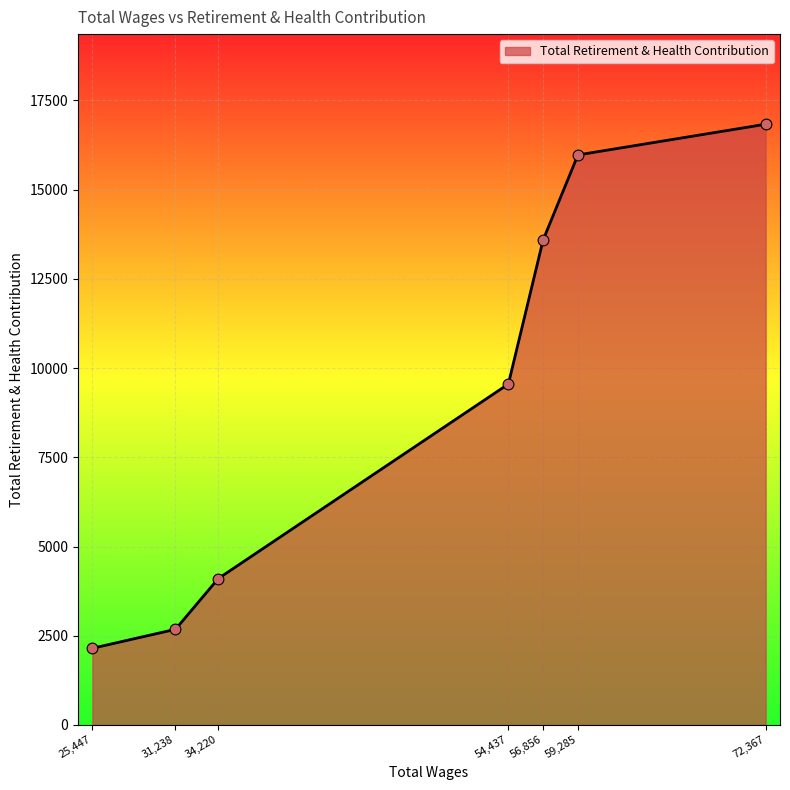

Approximately how many times larger is the value at 34,220 compared to 59,285?

0.3